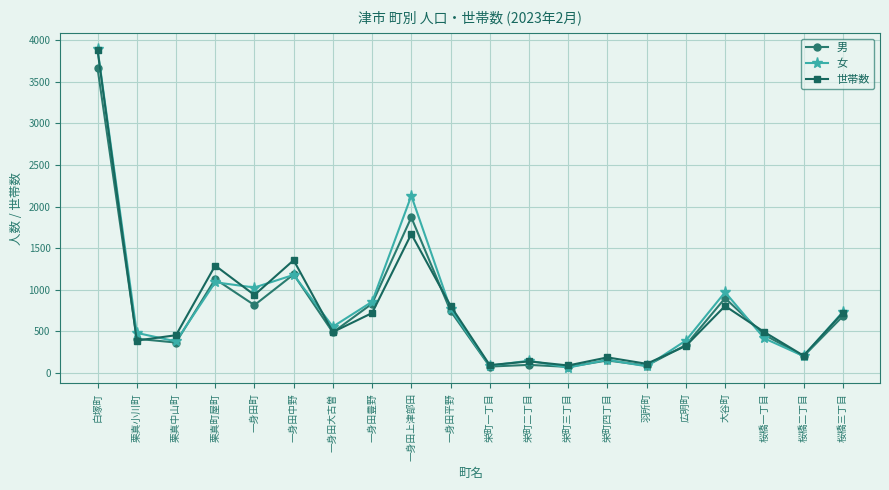

What is the greatest value displayed?

3897